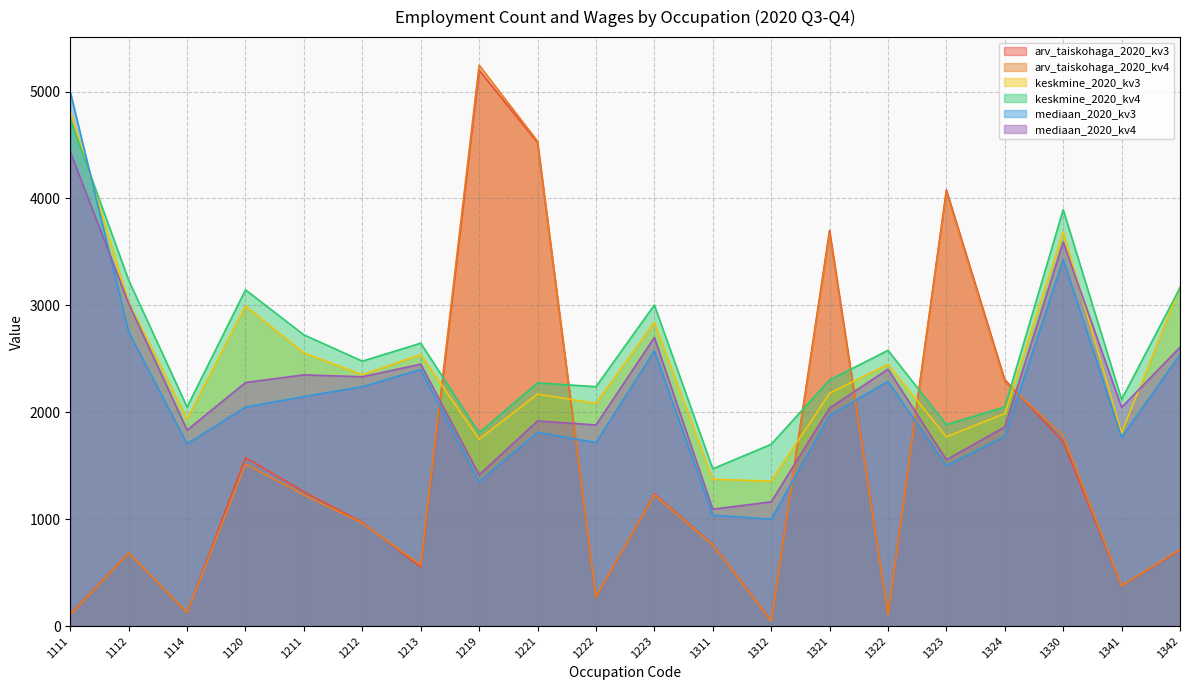

True or false: arv_taiskohaga_2020_kv4 has more than 2 interior local peaks.

True